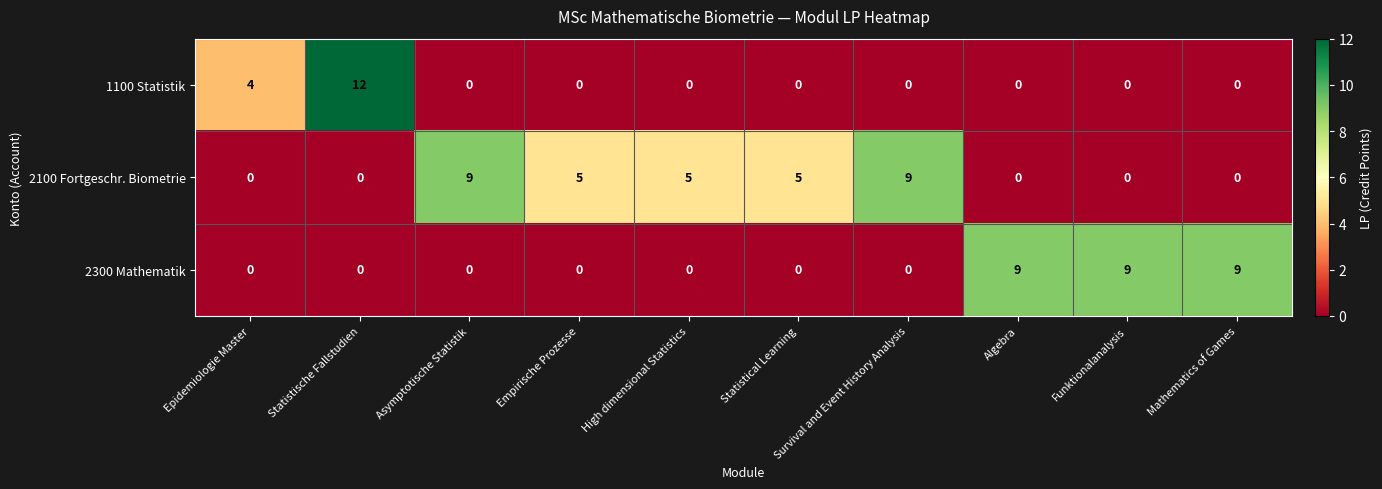

Between Epidemiologie Master and Algebra, which series saw the biggest shift?

2300 Mathematik